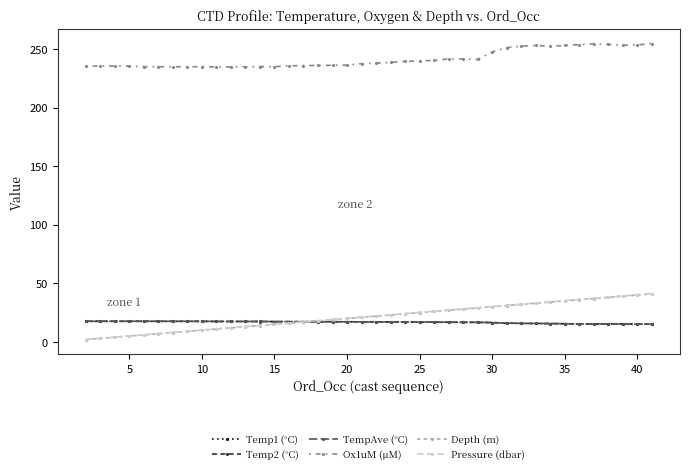

Which series has the largest range (max minus min)?

Pressure (dbar)